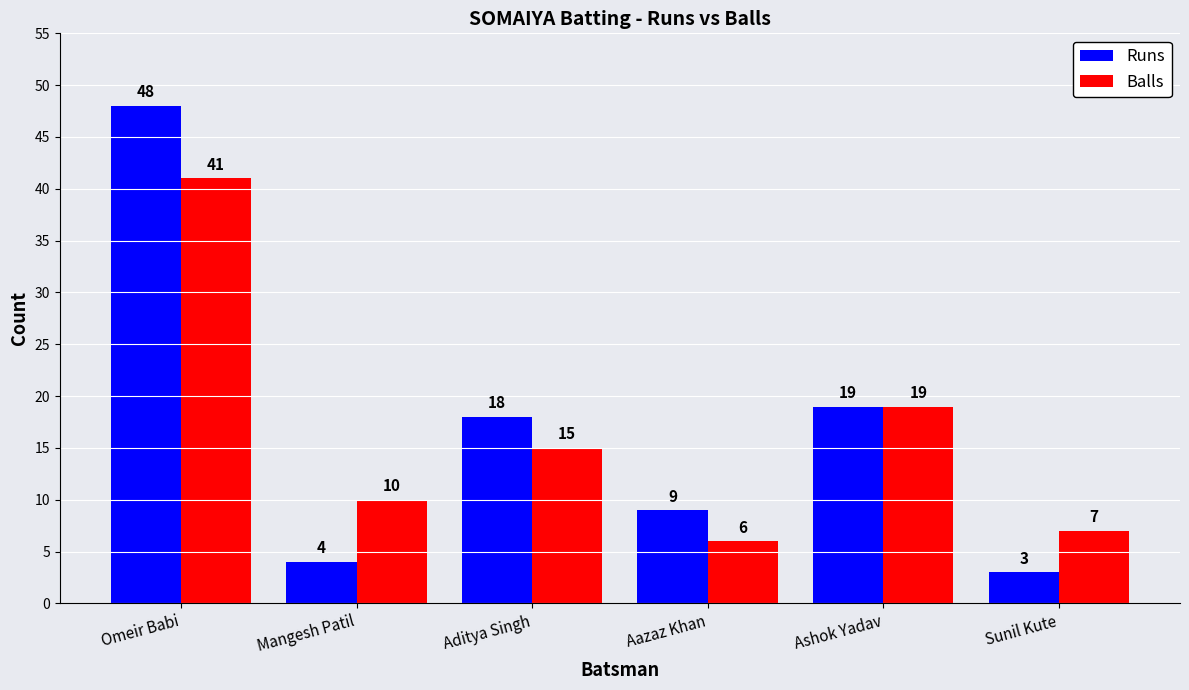

Reading left to right, extract all data points from this chart.

Runs: 48	4	18	9	19	3
Balls: 41	10	15	6	19	7